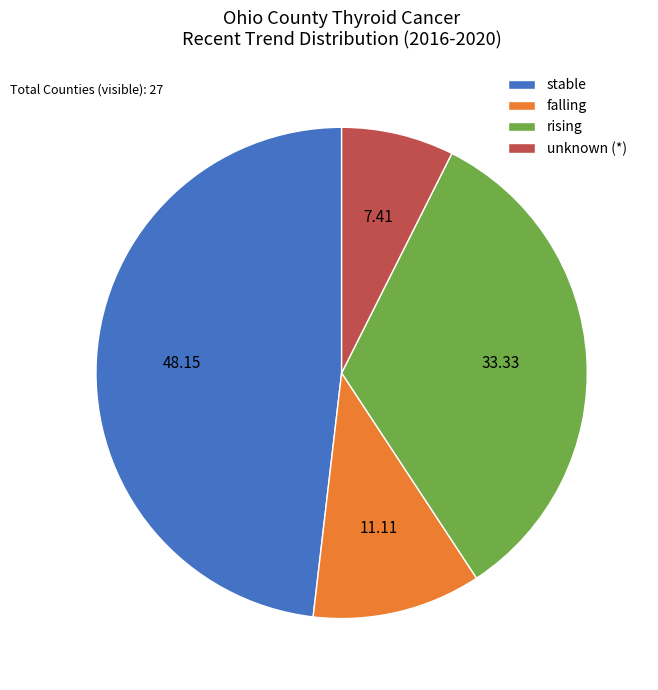

Which slice is the largest?

stable